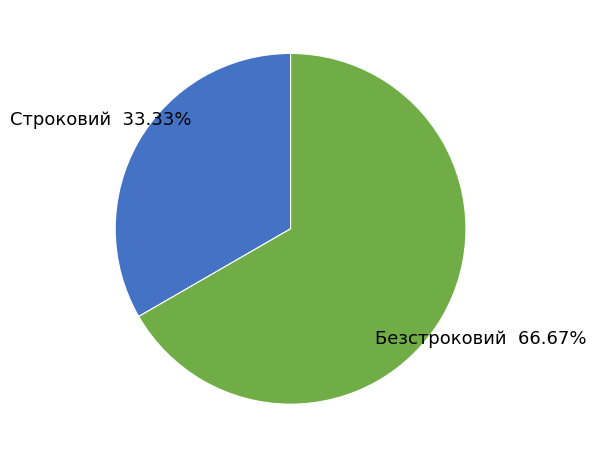

To the nearest percent, what is the combined percentage of Безстроковий and Строковий?

100%